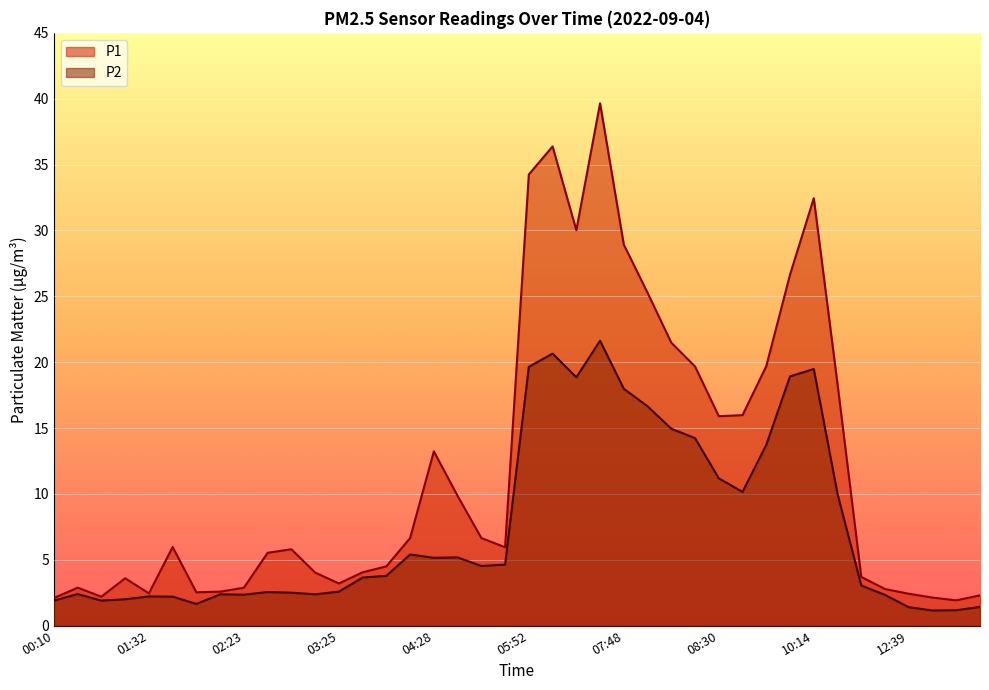

True or false: P2 and P1 intersect in this chart.

False